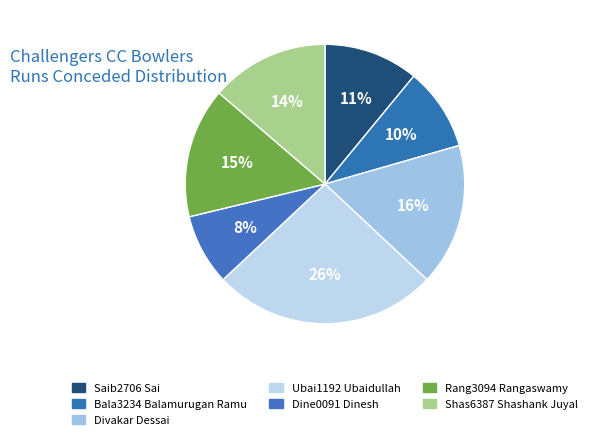

How many slices are in this pie chart?

7